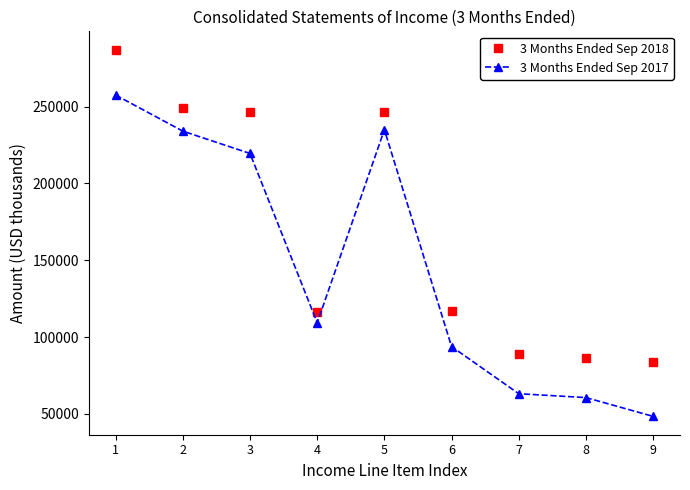

Which series has the largest range (max minus min)?

3 Months Ended Sep 2017